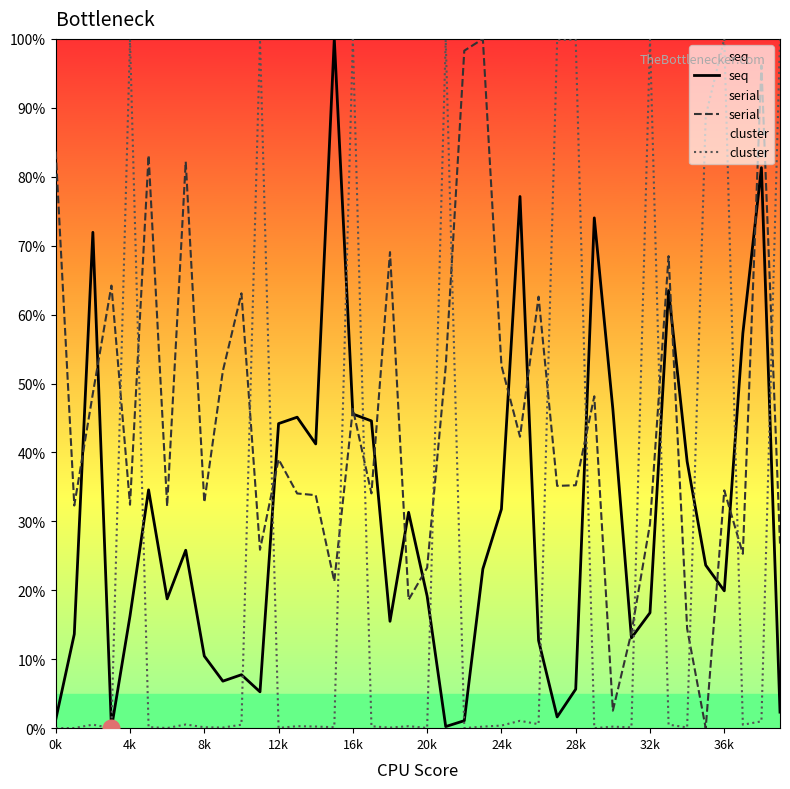

Which label corresponds to the largest value in the chart?

15